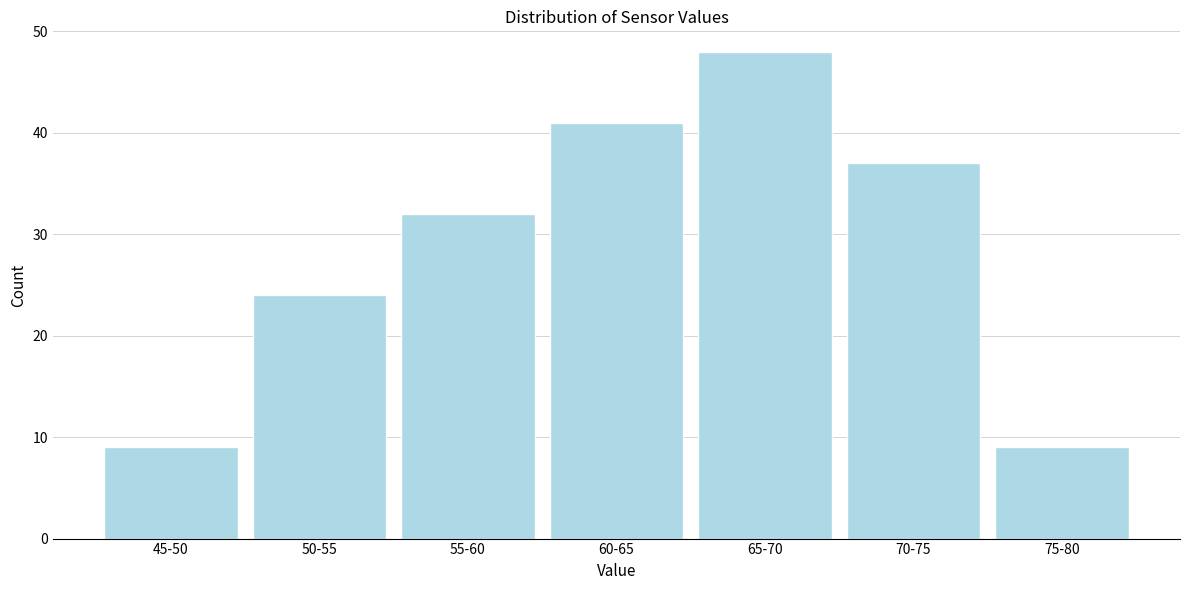

Reading right to left, transcribe all the data shown in this chart.

9	37	48	41	32	24	9